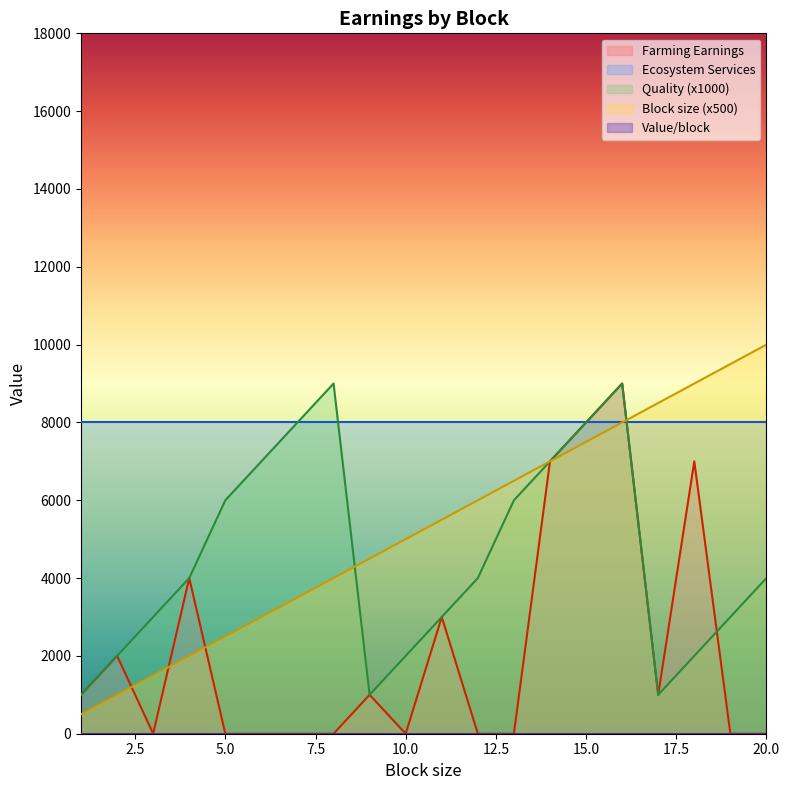

Does the chart display data point markers on the line(s)?

No